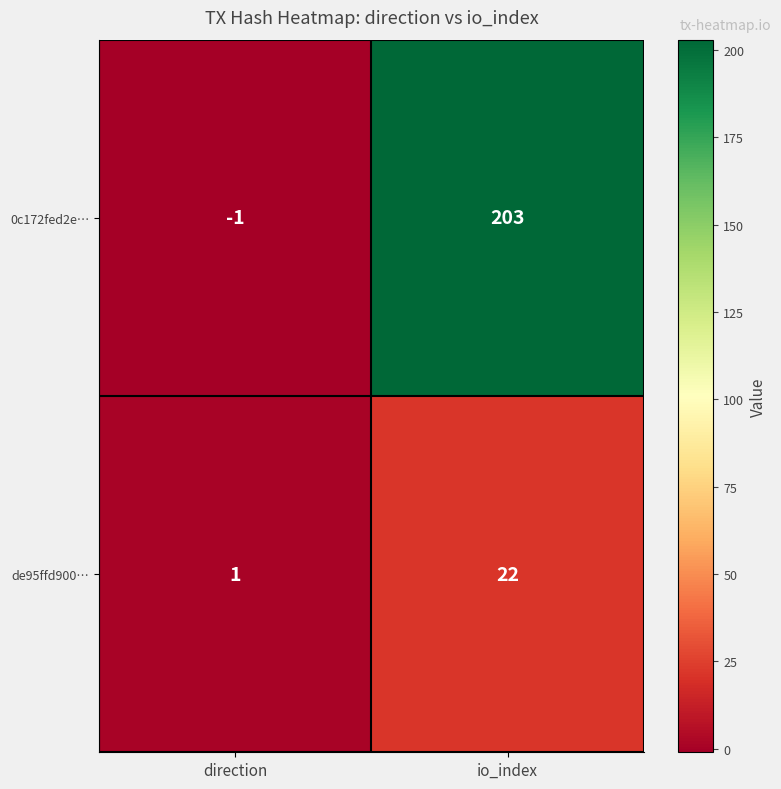

How many values in the de95ffd900… series are below 22?

1